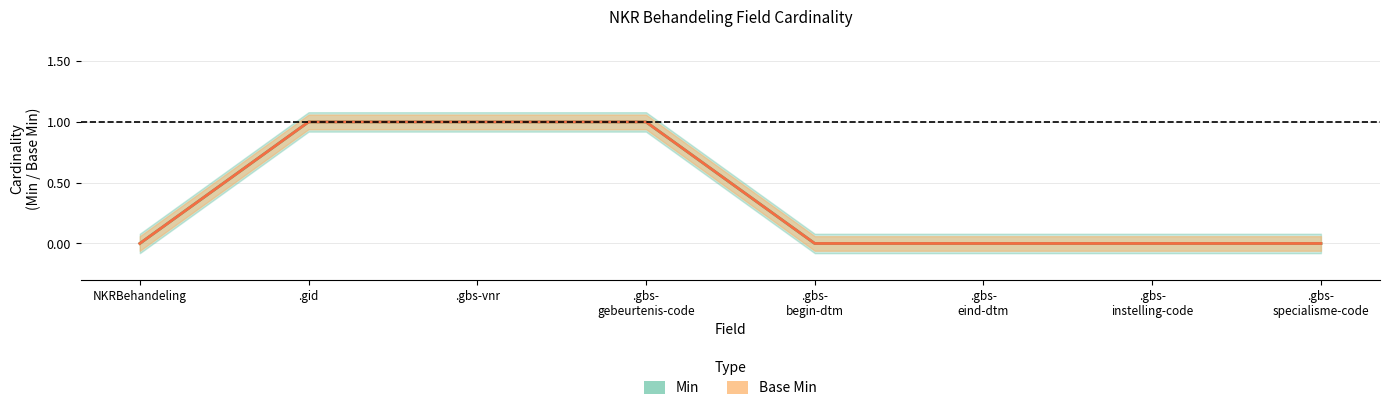

Is the value of Min at .gbs- eind-dtm greater than the value of Base Min at .gid?

No